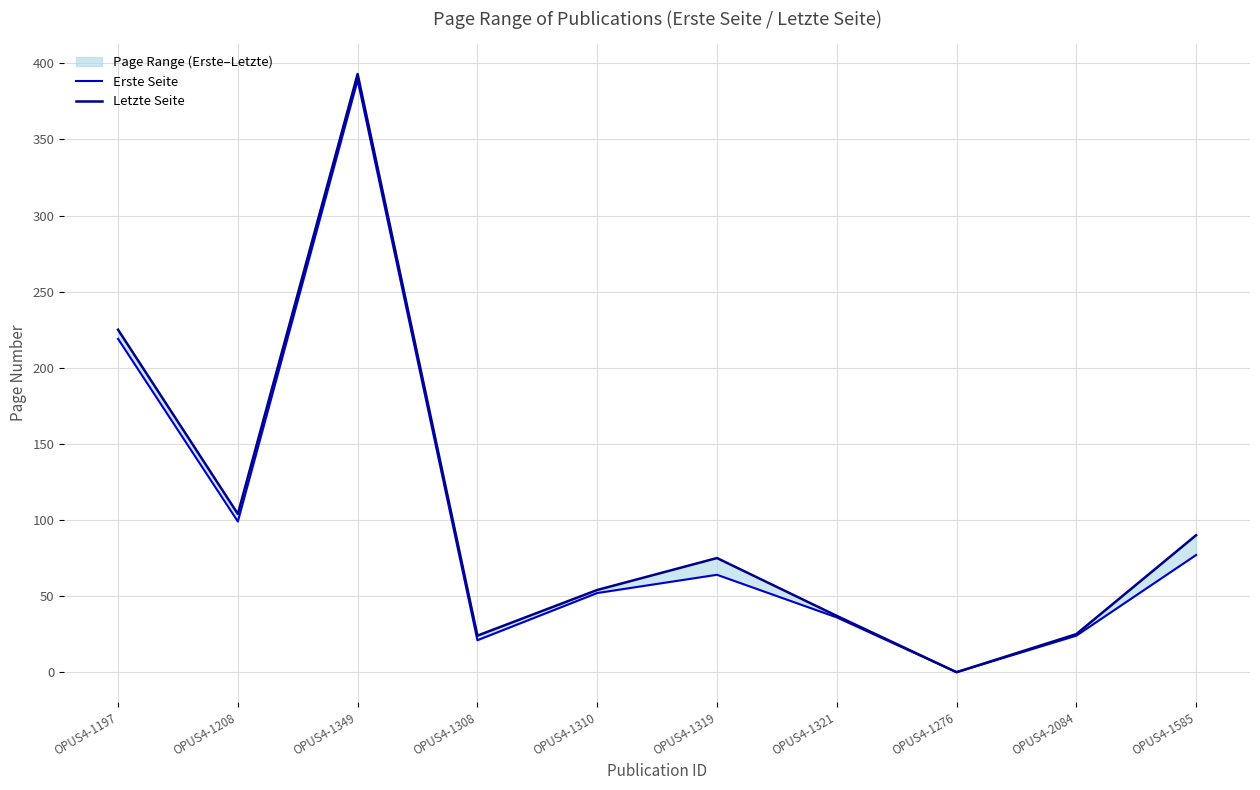

What is the difference between the second highest and second lowest values in the Letzte Seite series?

201